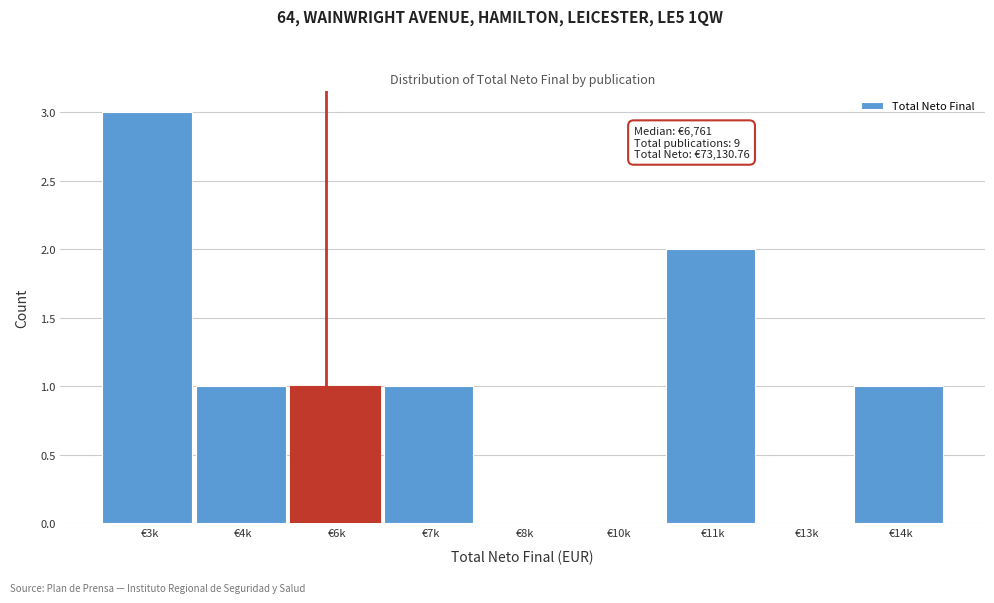

Reading right to left, list all the values displayed in this chart.

€14k=1	€13k=0	€11k=2	€10k=0	€8k=0	€7k=1	€6k=1	€4k=1	€3k=3